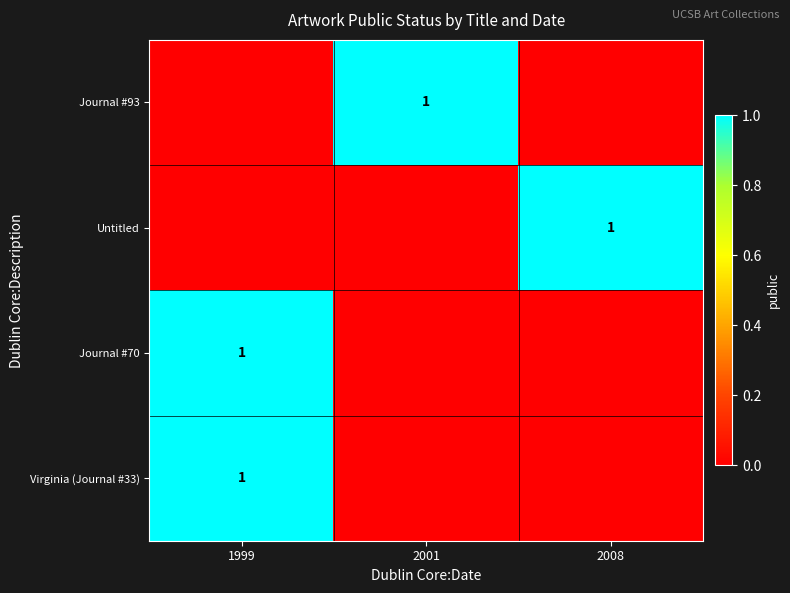

The Journal #70 series shows 1 at 1999. True or false?

True